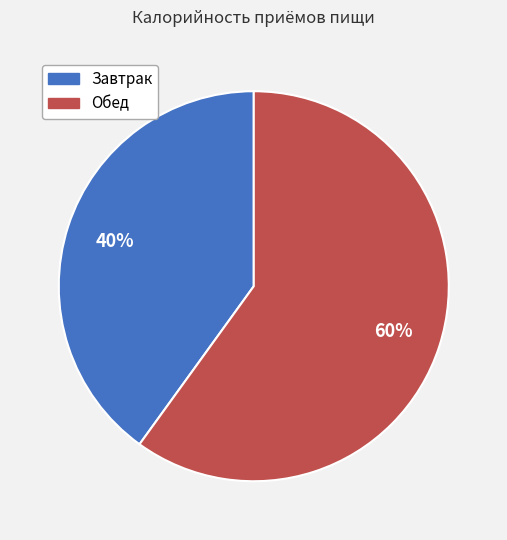

Between Обед and Завтрак, which is larger?

Обед